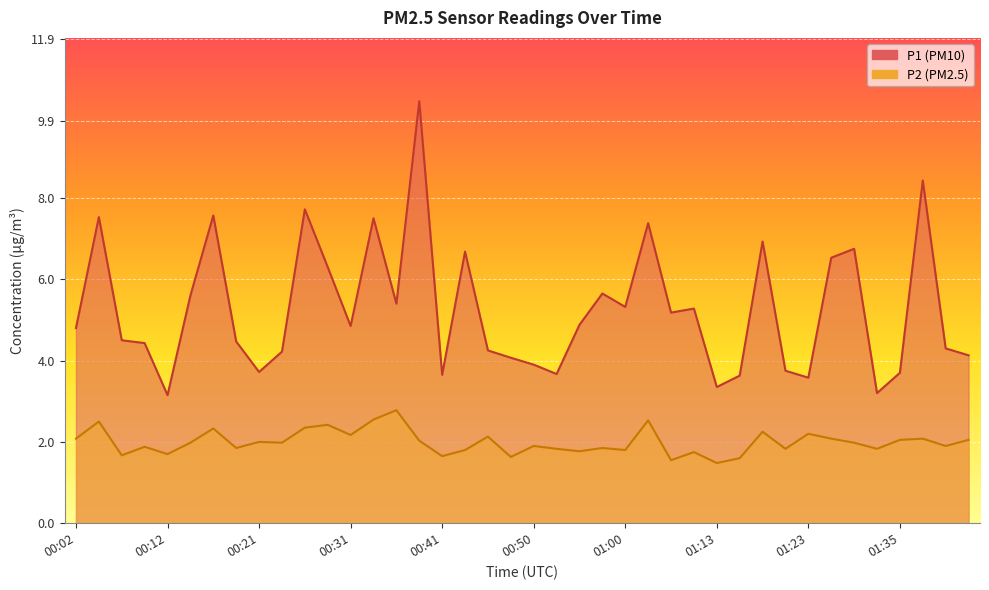

Rank the series by their maximum value, from highest to lowest.

P1, P2